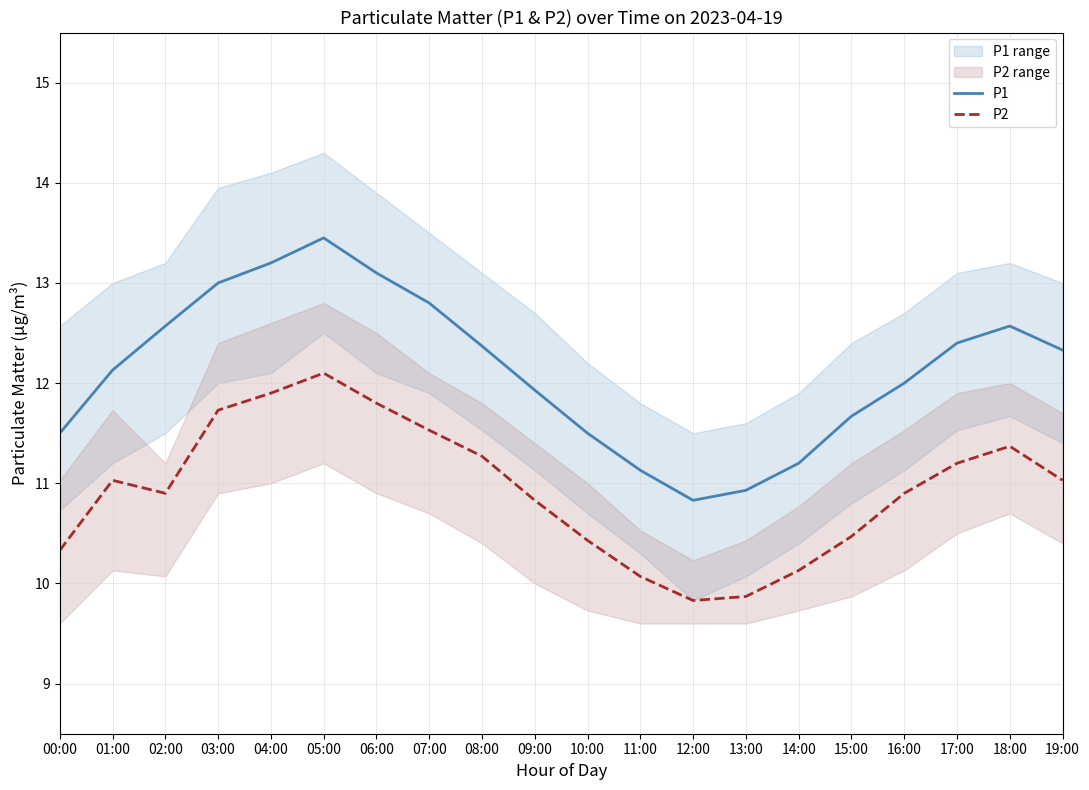

What is the average value of the P2 series?

10.9